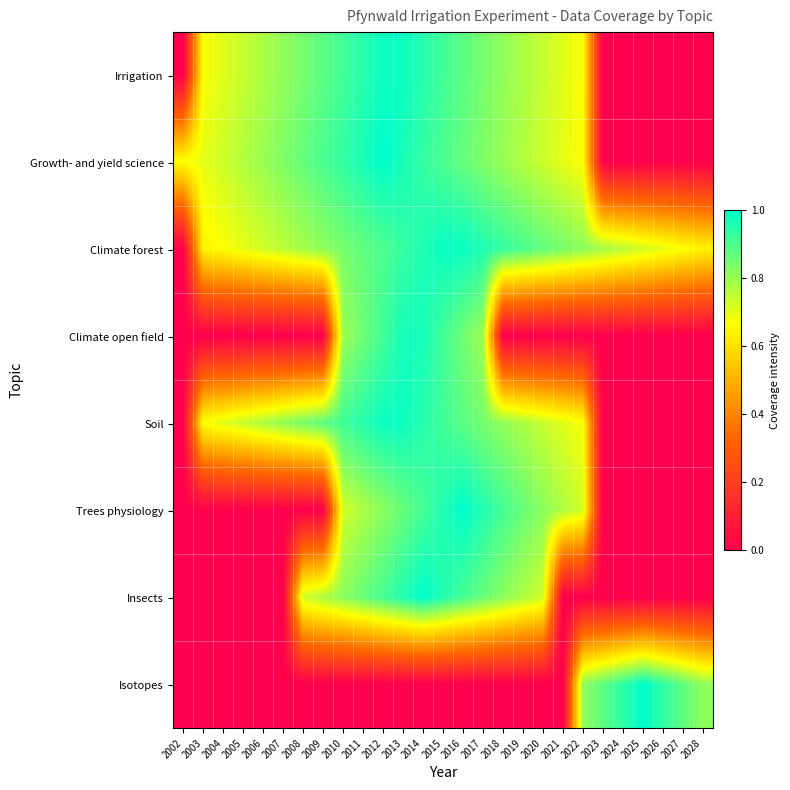

What is the maximum value shown in the chart?

1.0